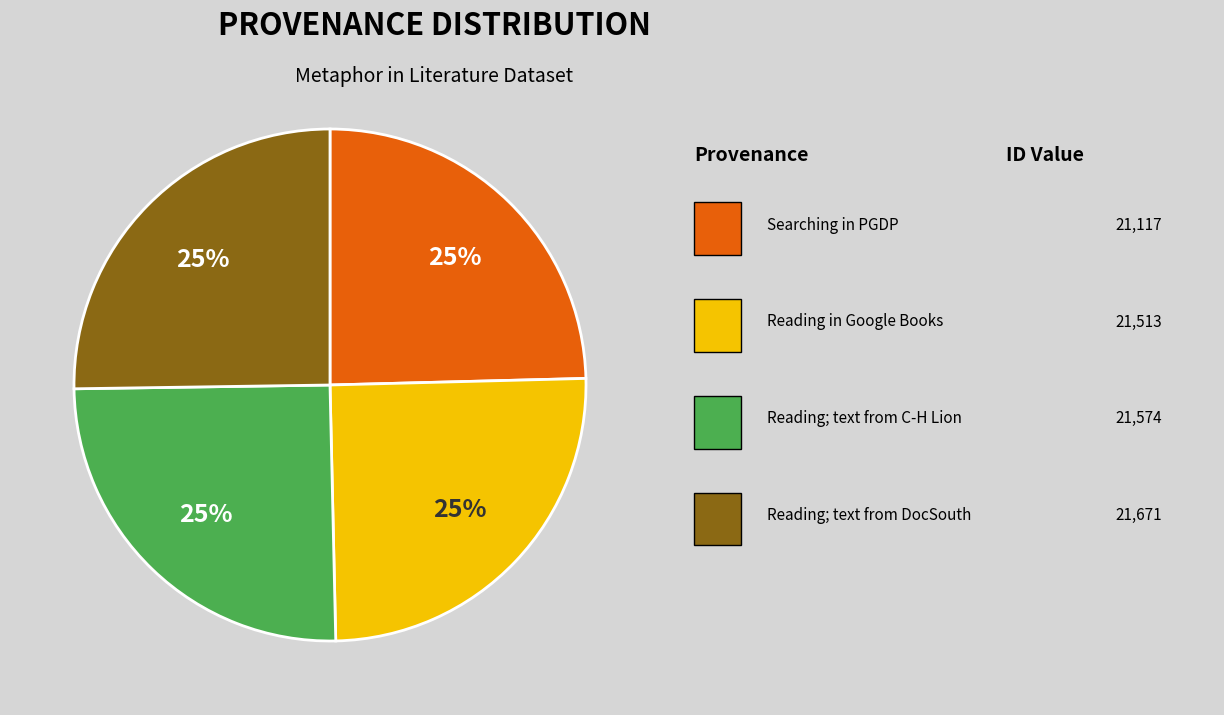

Is there any slice that represents more than half of the pie?

No